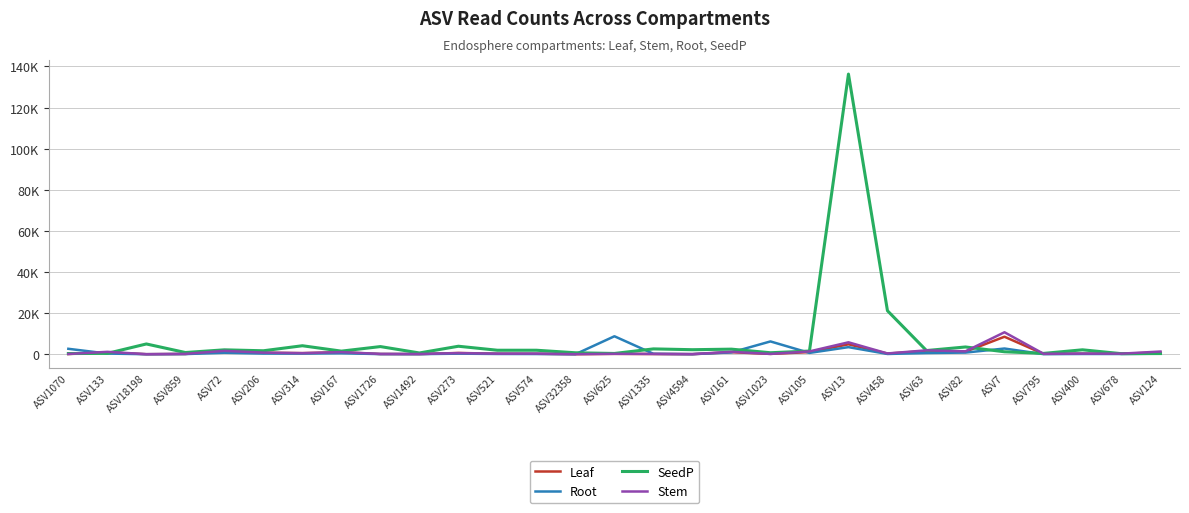

True or false: Root and Leaf cross at least once.

True